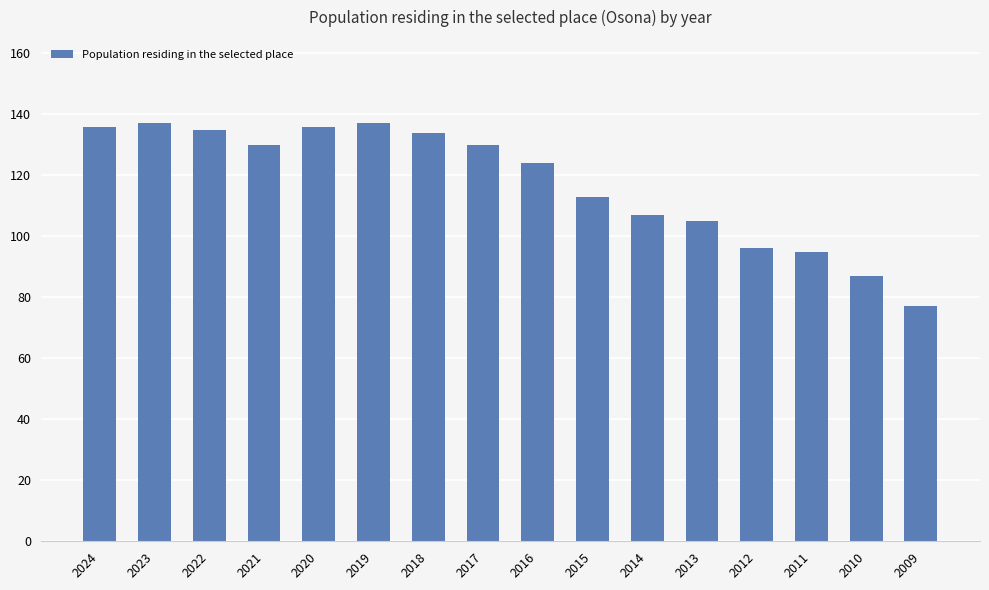

What is the value of the 2nd bar from the left?

137